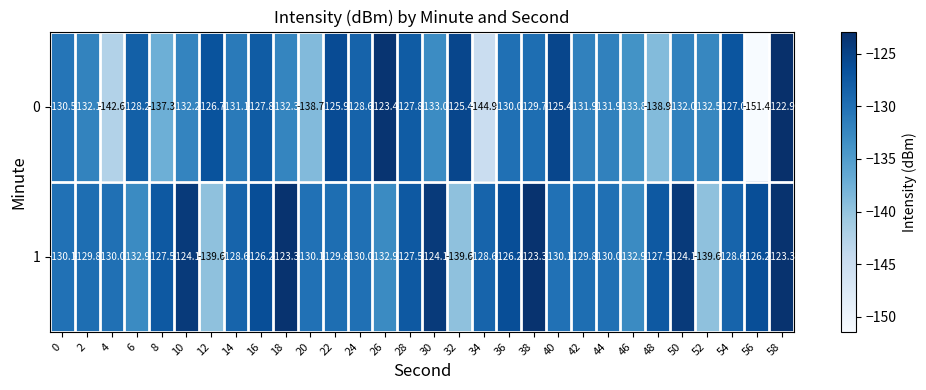

What is the greatest value displayed?

-122.9